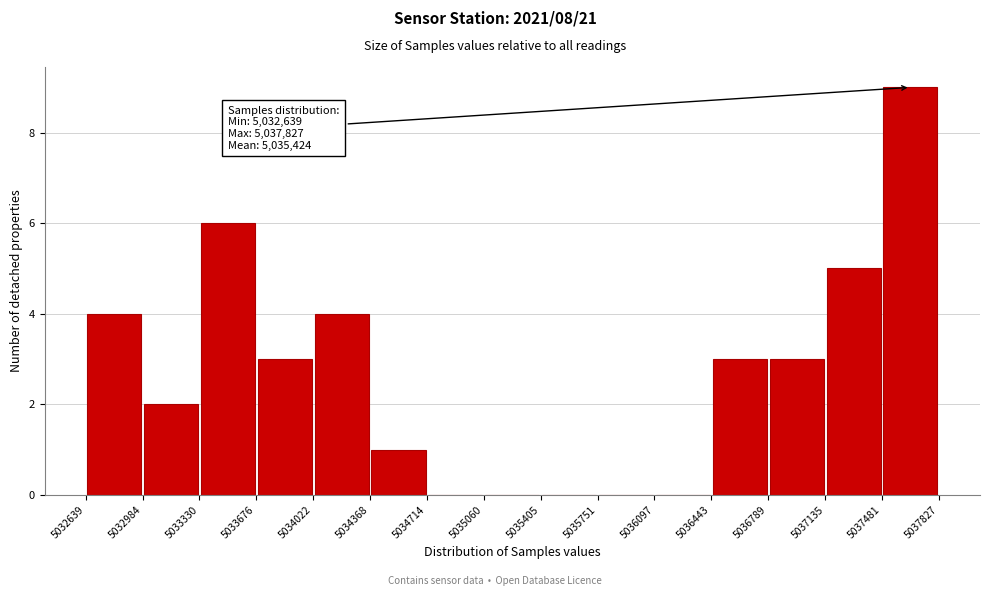

Which range on the x-axis has the tallest bar?

5037481 to 5037827